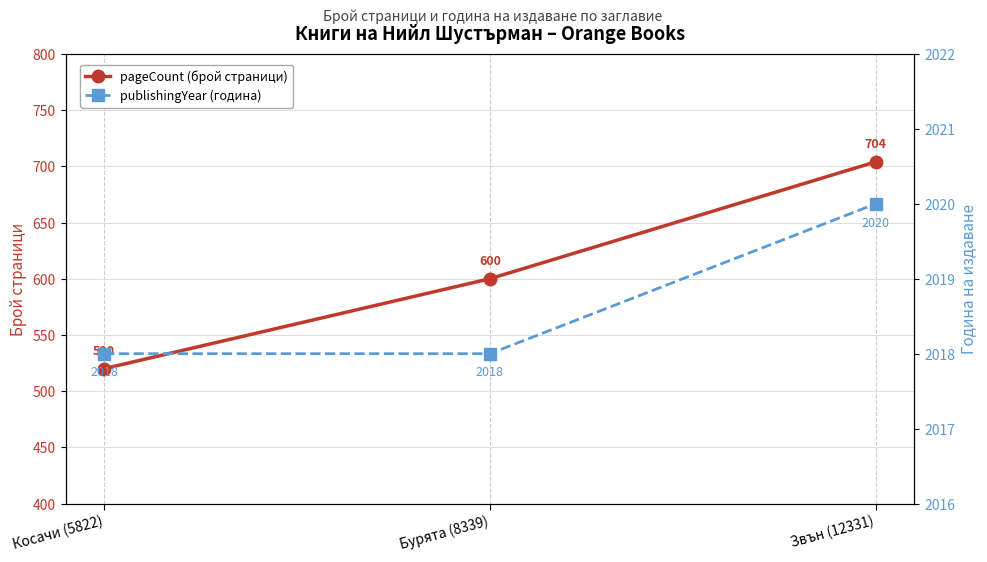

Between Бурята (8339) and Звън (12331), which is larger?

Звън (12331)